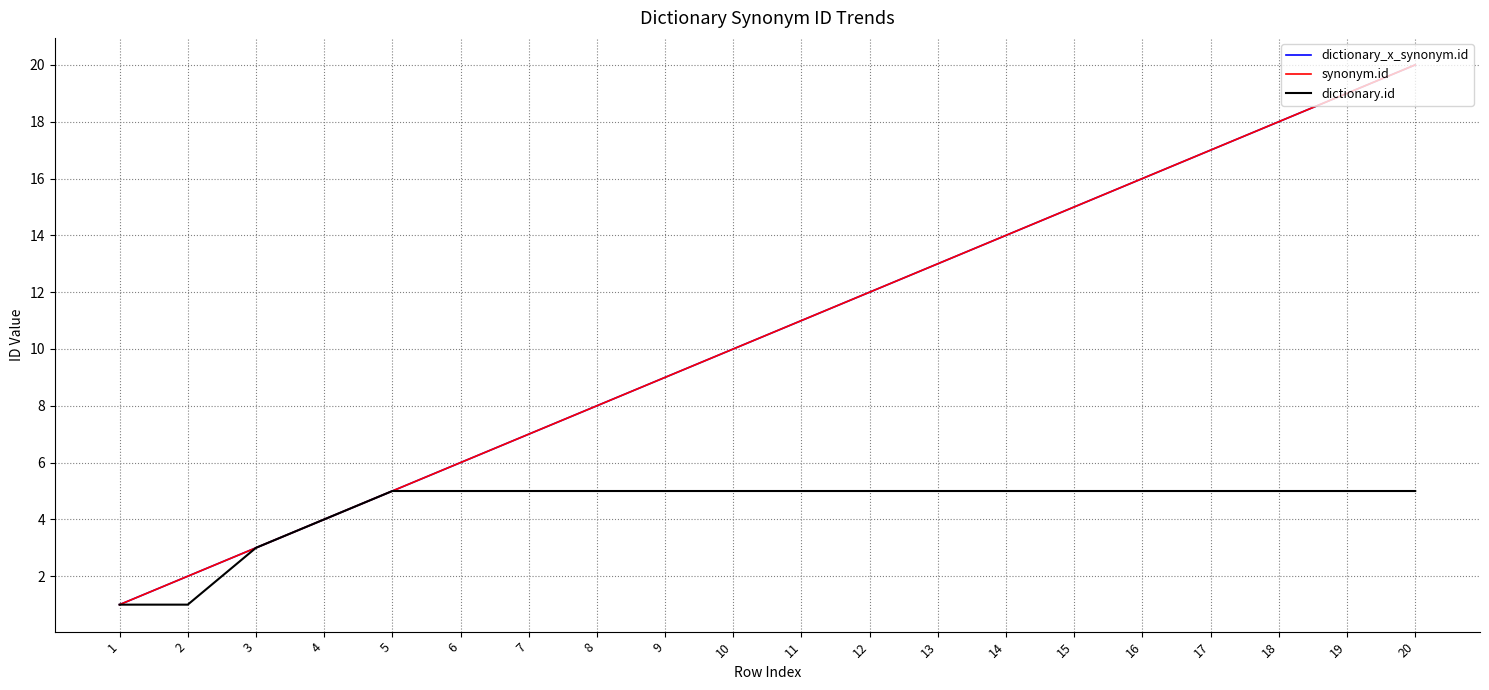

What is the total value across all series at 3?

9